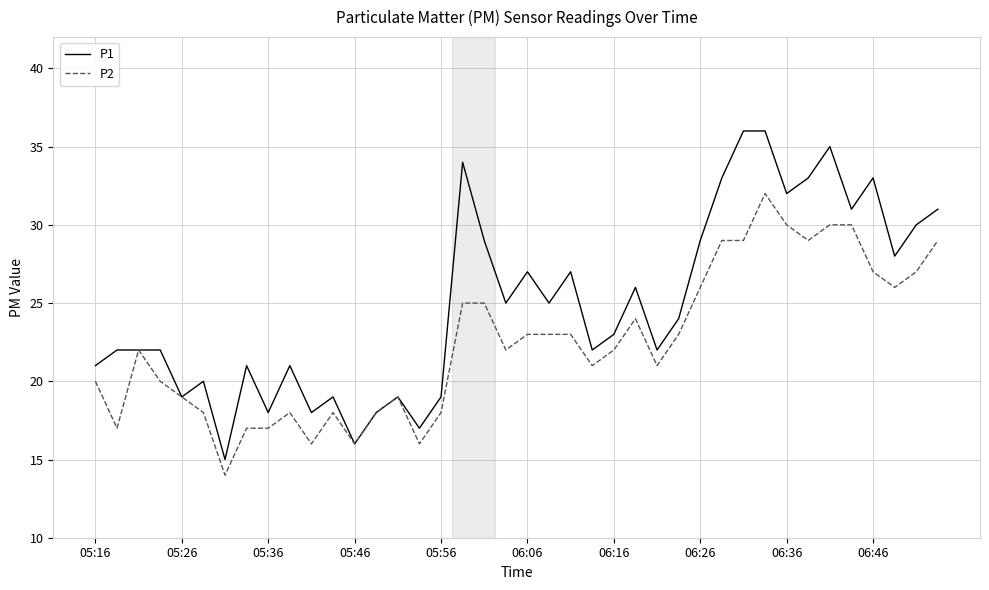

What is the lowest value of the P1 series?

15